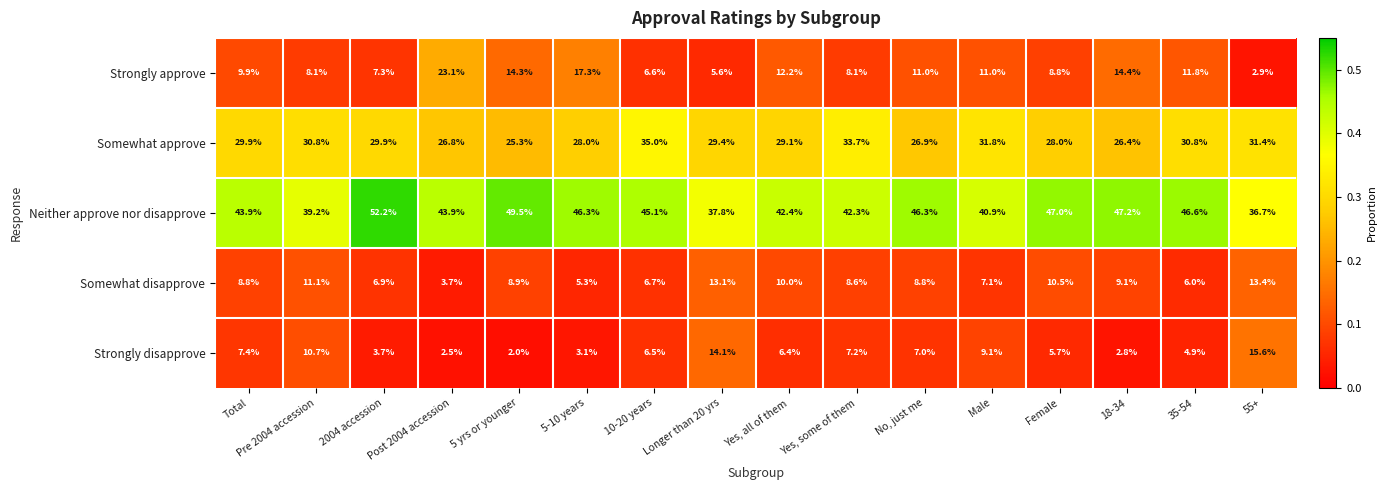

At which category does the chart reach its peak across all series?

2004 accession